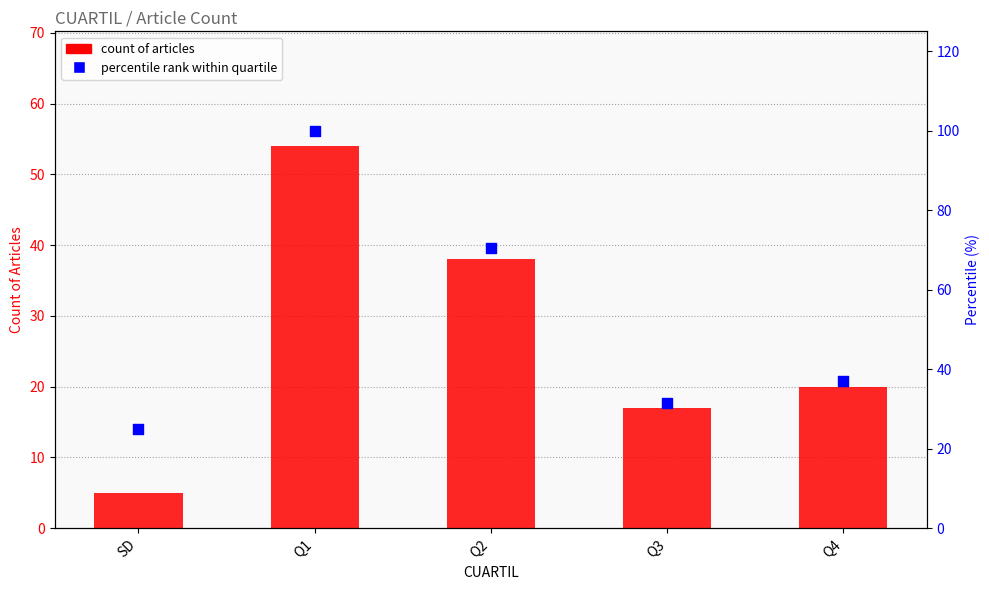

What are all the series names shown in the legend?

count of articles, percentile rank within quartile